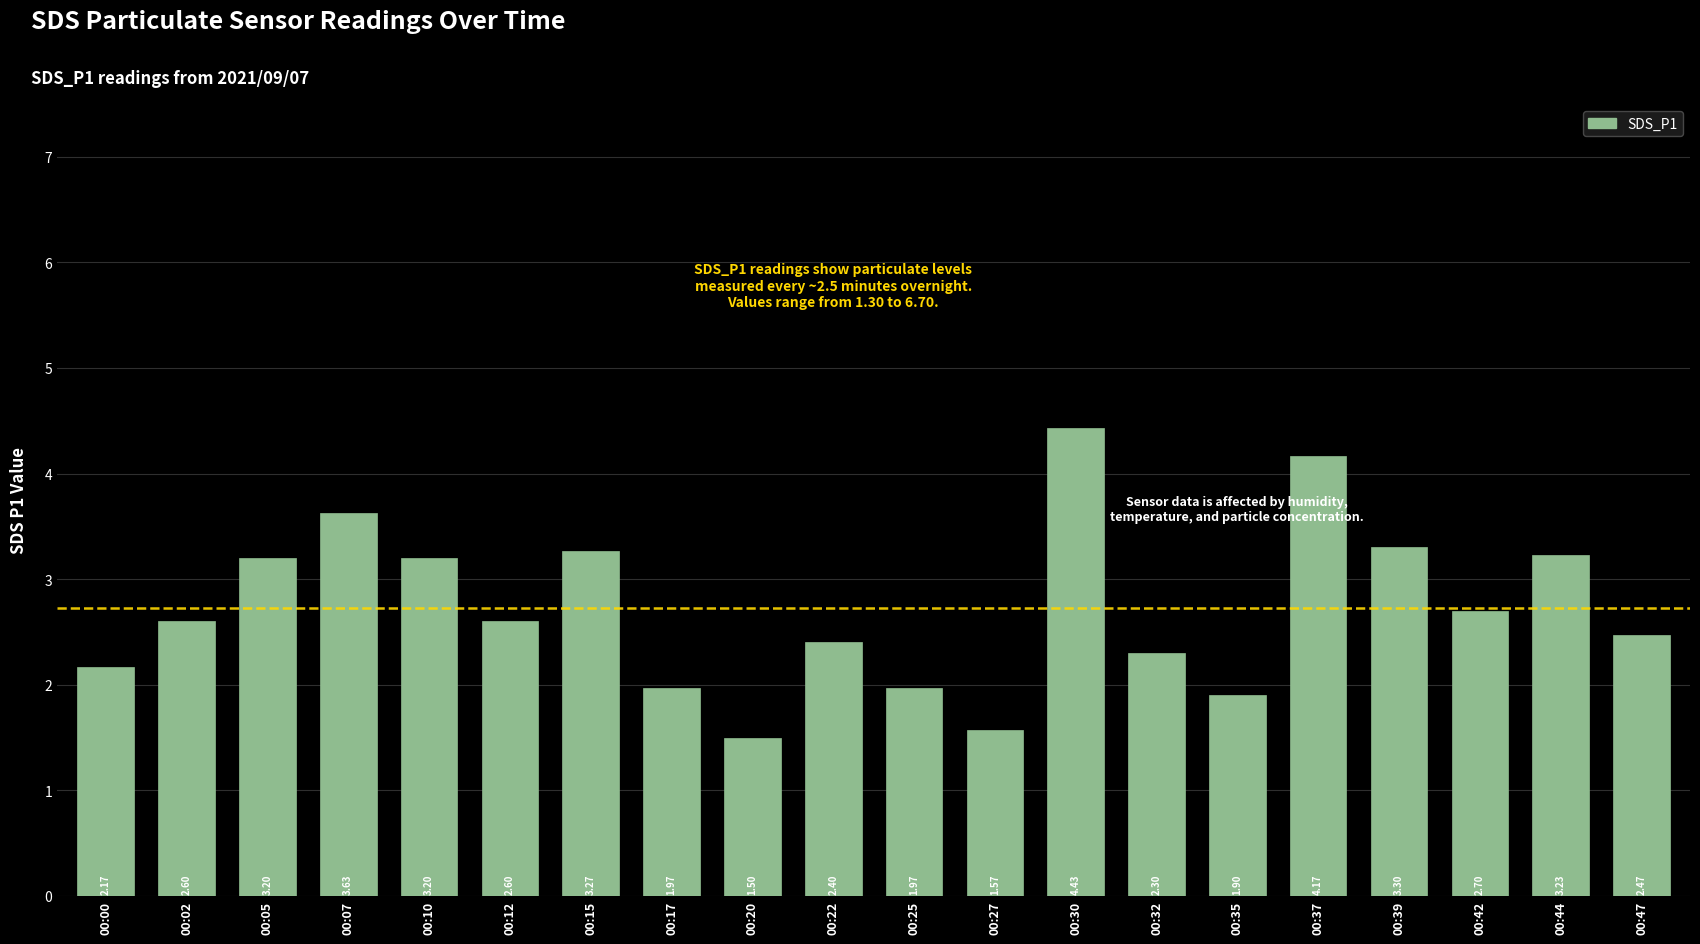

Which has a higher value, 00:30 or 00:37?

00:30